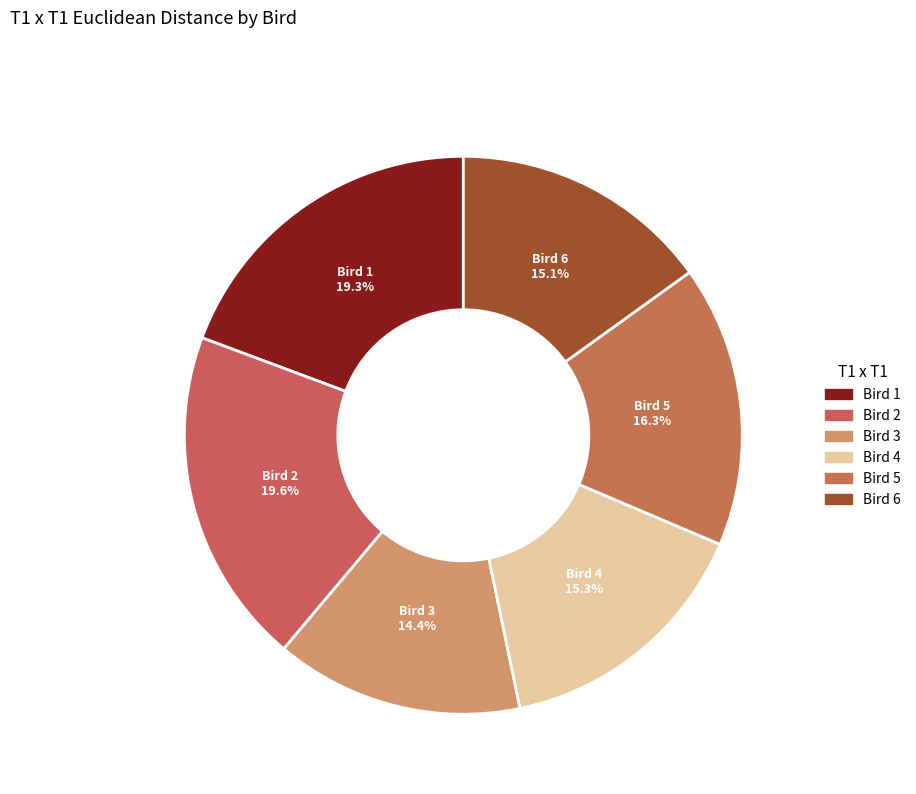

Which has a higher value, Bird 5 or Bird 6?

Bird 5